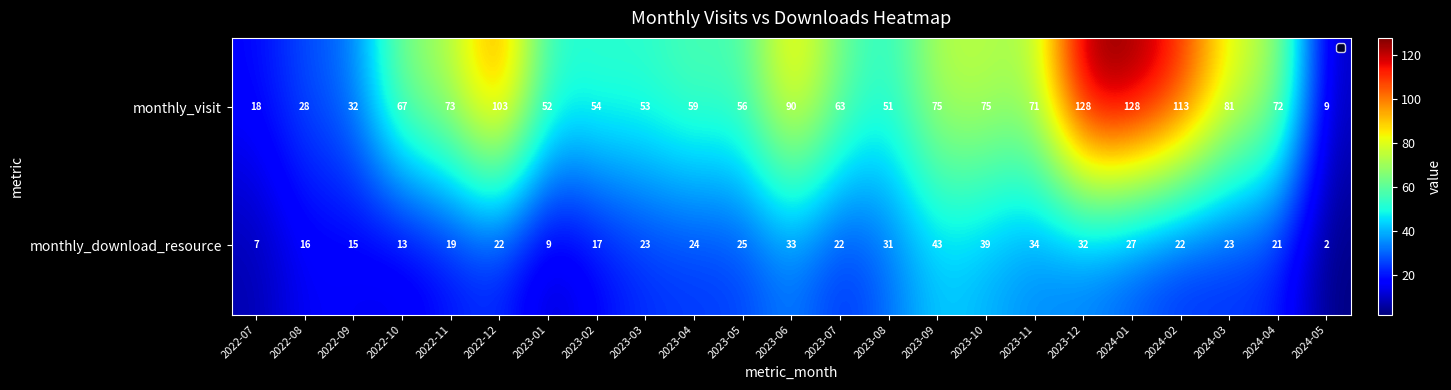

What is the sum of all monthly_visit values?

1551